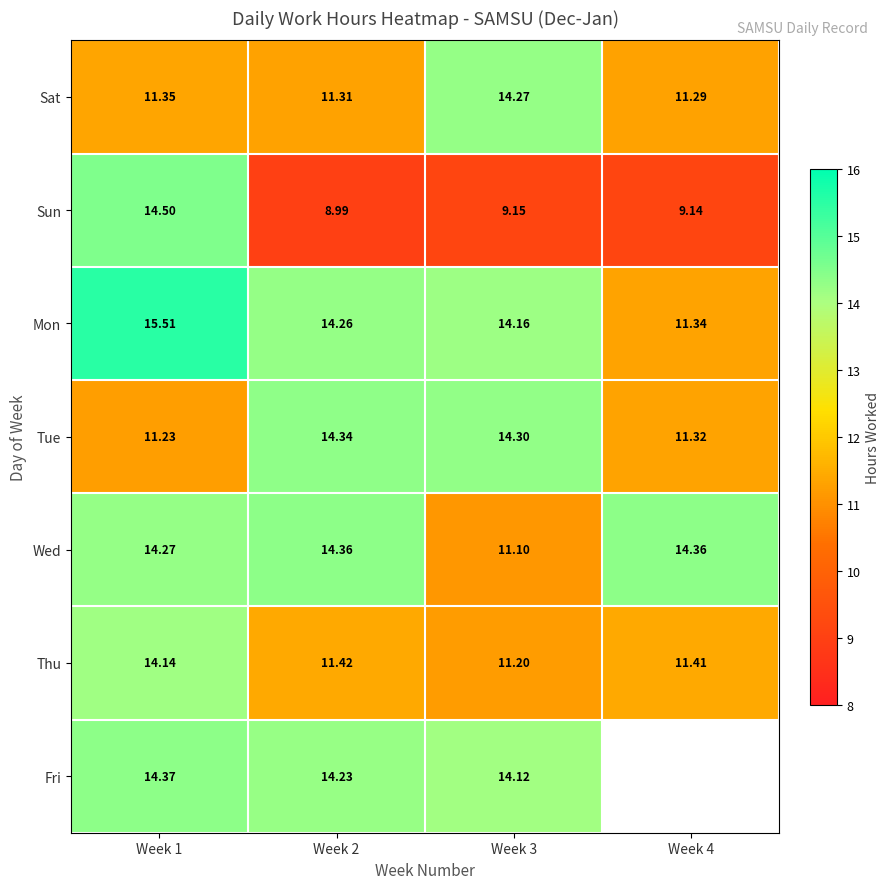

Which series changed the most between Week 2 and Week 3?

Wed